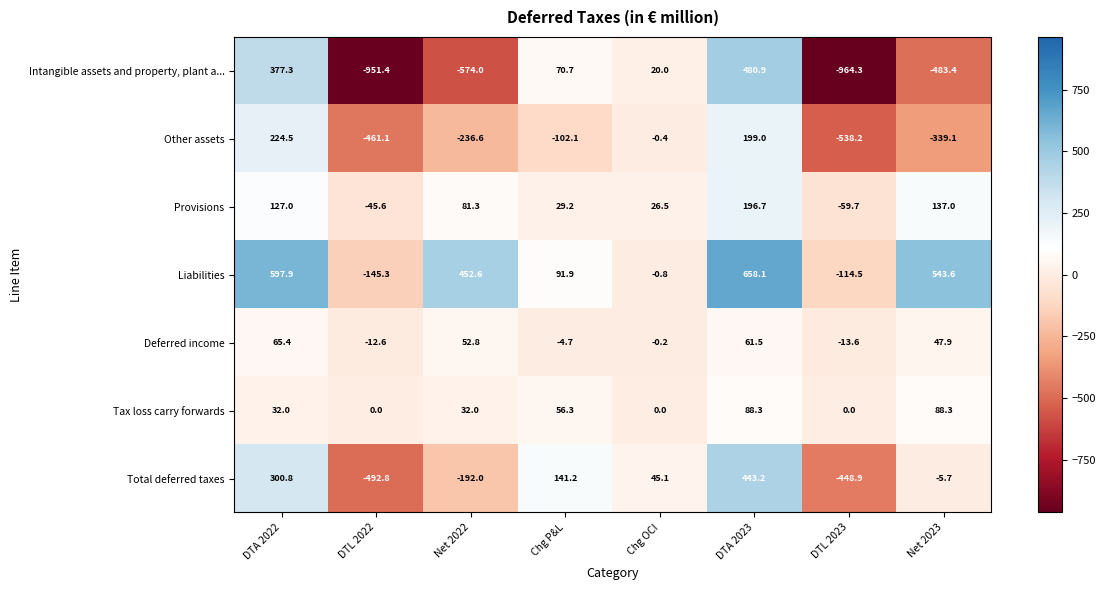

Count the number of categories in the chart.

8